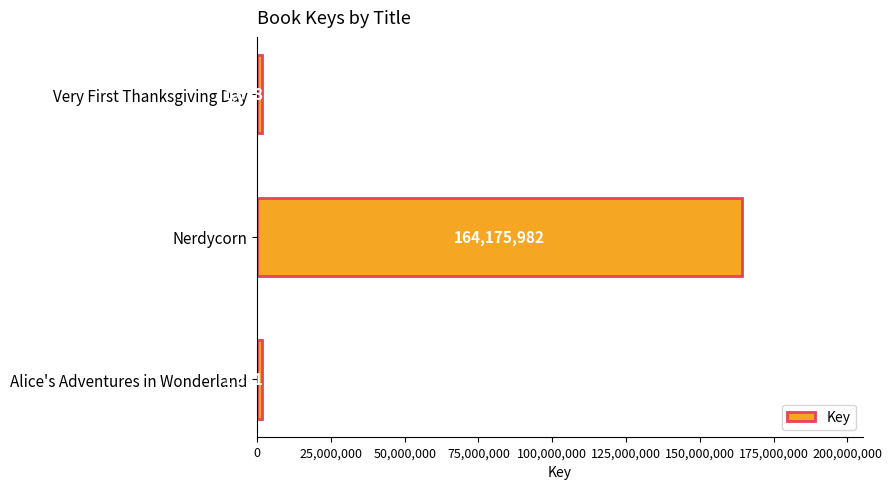

List the labels in order of value, smallest first.

Very First Thanksgiving Day, Alice's Adventures in Wonderland, Nerdycorn